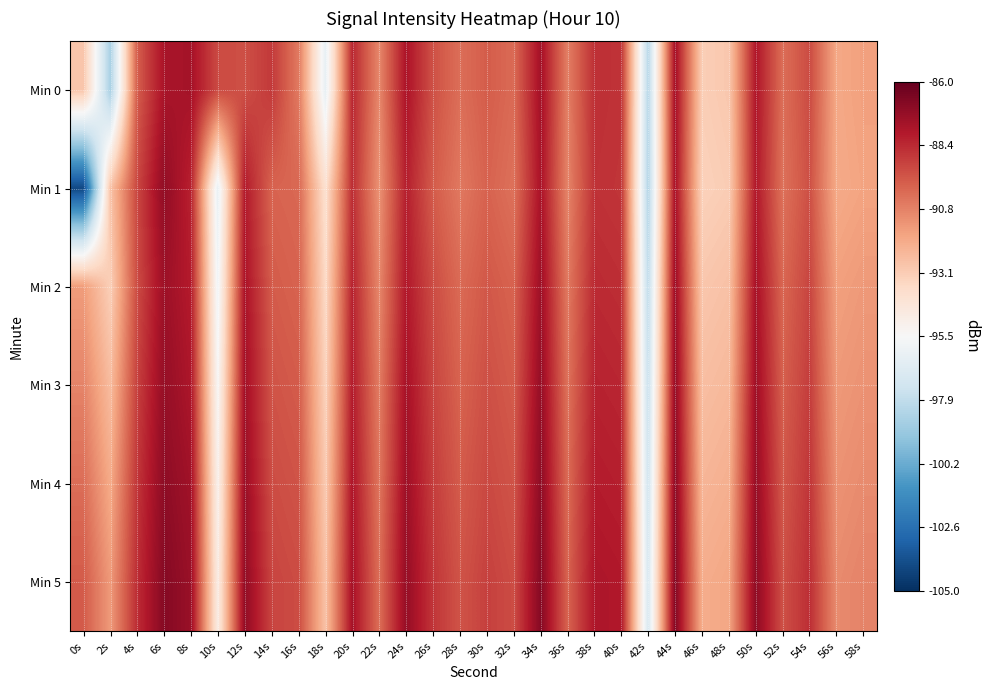

What is the difference between the highest and lowest values at 56s?

0.9